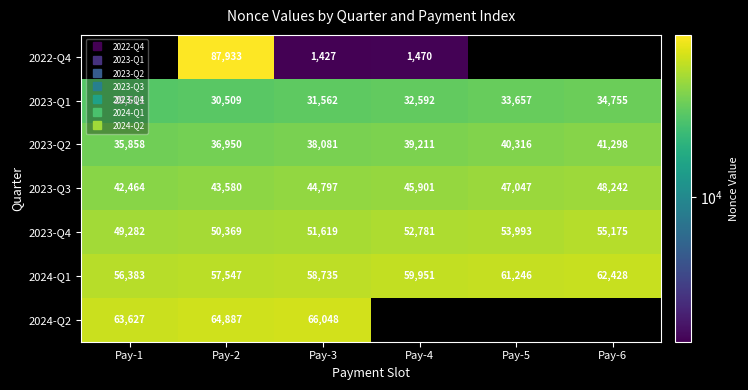

How many 2024-Q1 values are between 57547 and 61246?

4